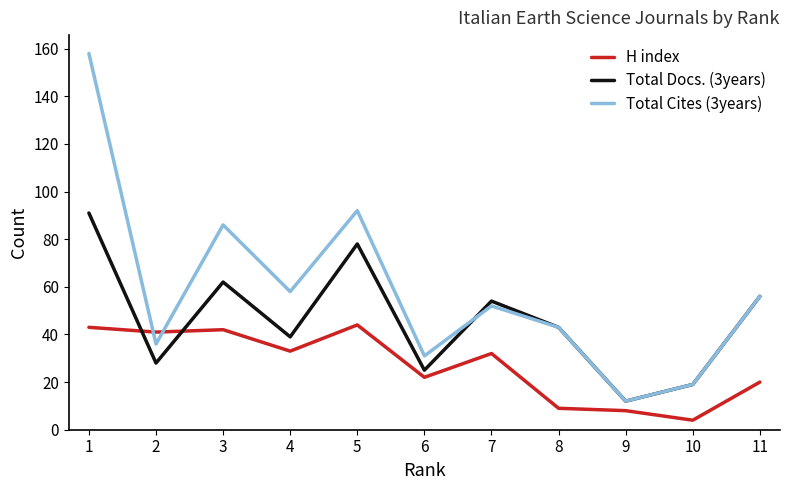

What is the maximum value for H index?

44